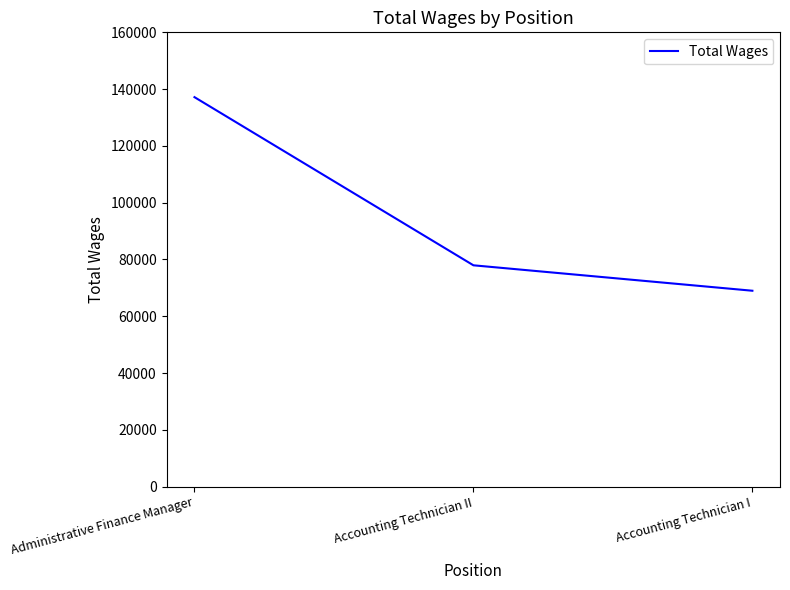

Count the values in the range 68993 to 137173.

3